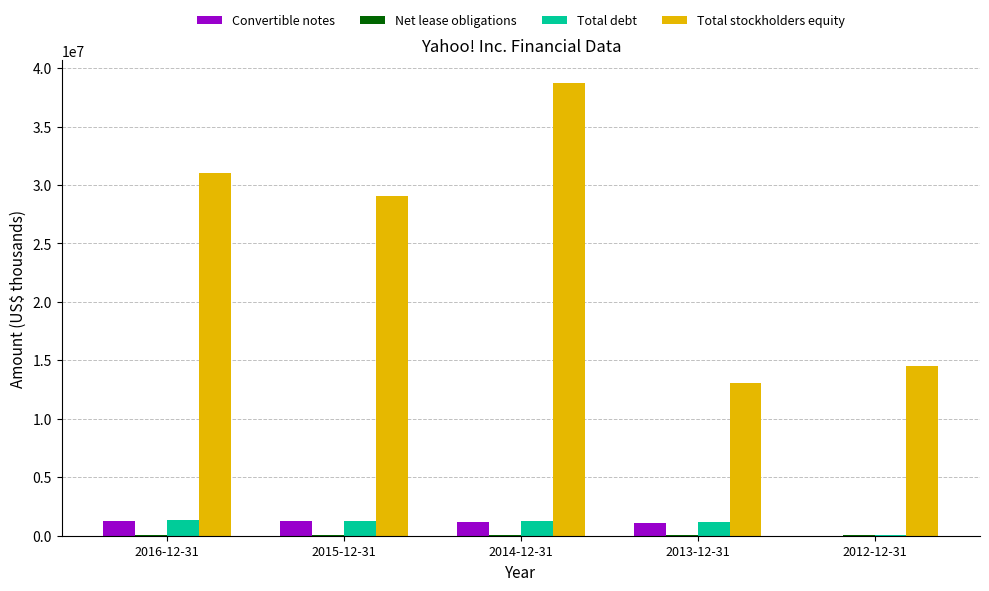

What is the total value across all series at 2013-12-31?

15384079